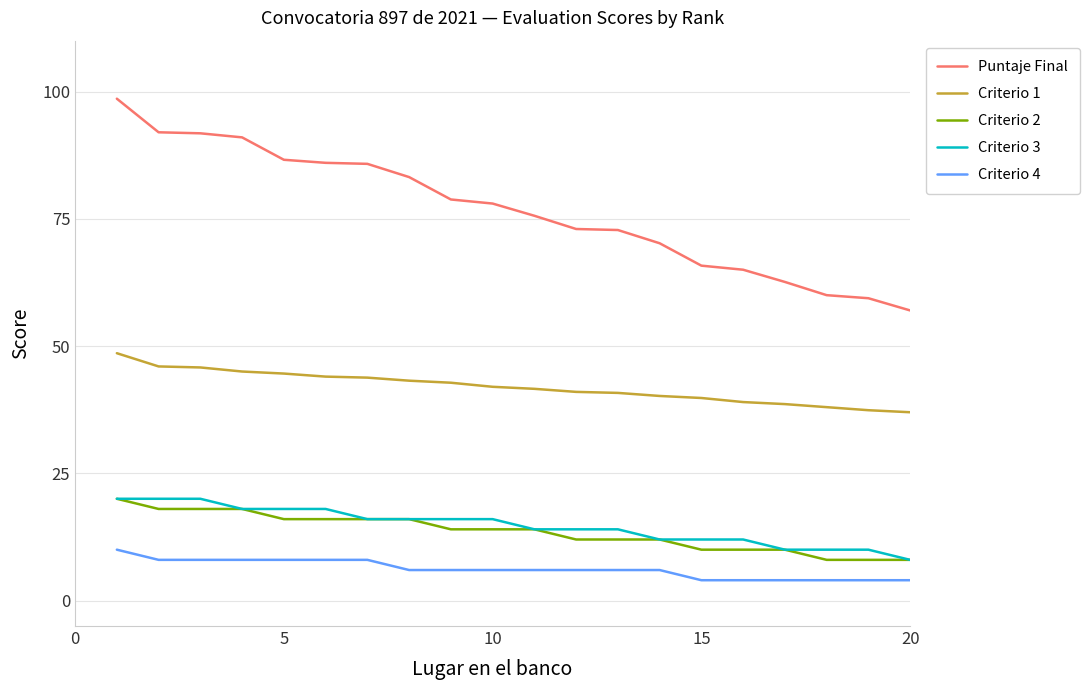

What is the greatest value displayed?

98.6